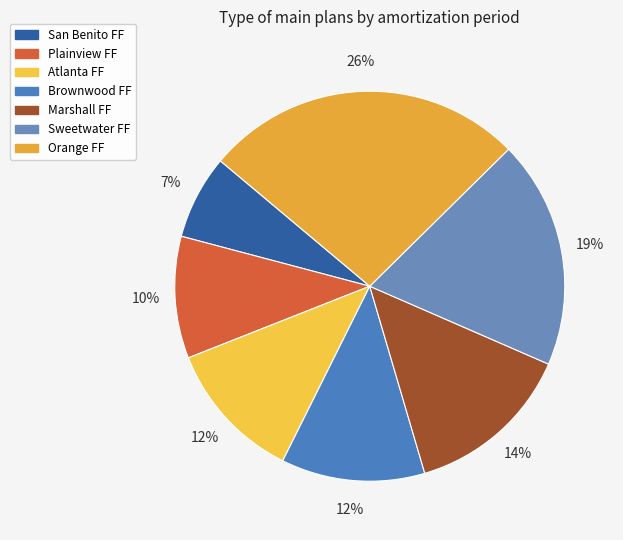

Which slice is the smallest?

San Benito FF